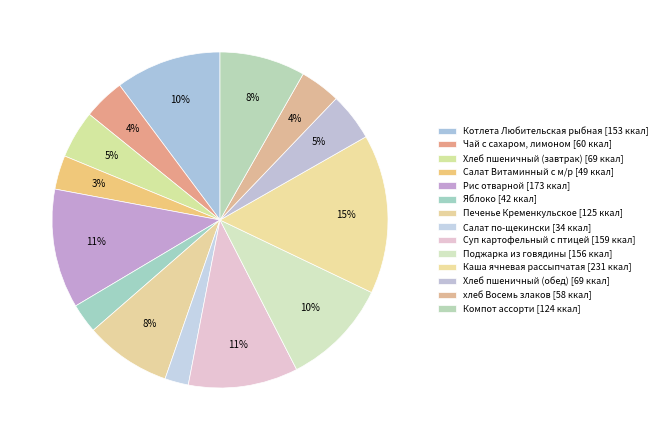

How many slices are in this pie chart?

14